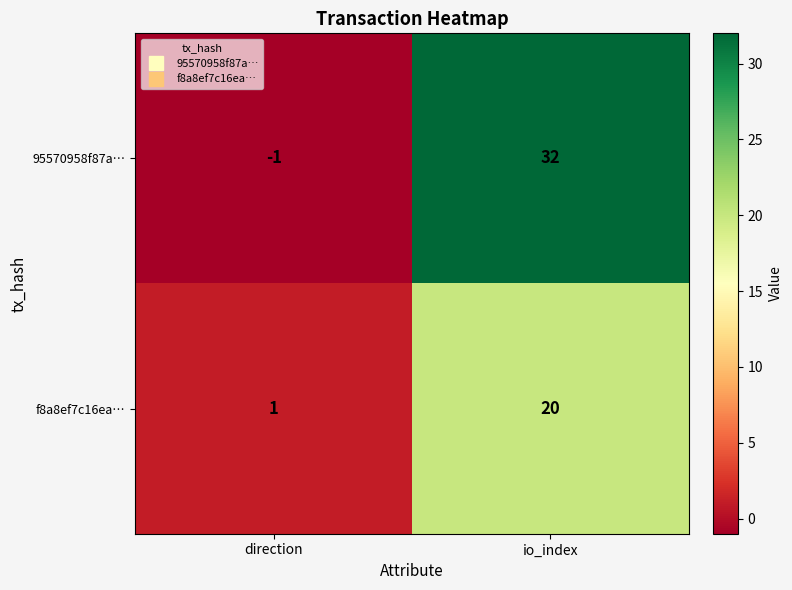

Between direction and io_index, which series saw the biggest shift?

95570958f87a…